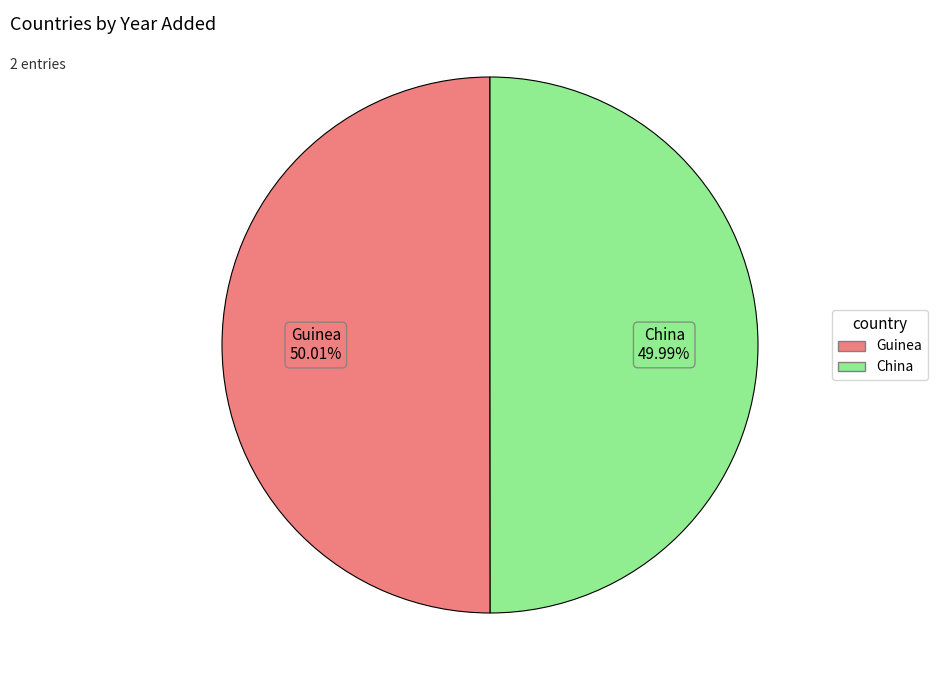

To the nearest percent, what is the average slice percentage?

50%